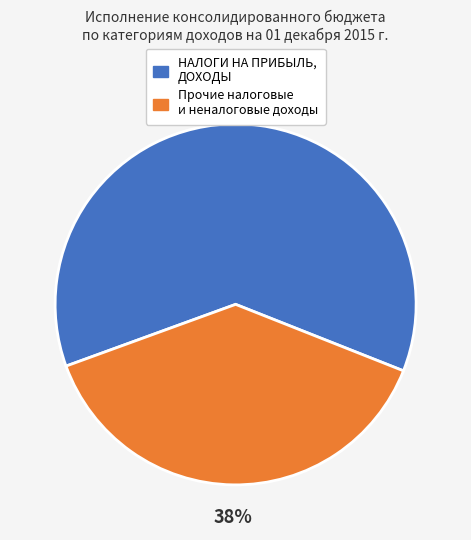

Which slice is the largest?

НАЛОГИ НА ПРИБЫЛЬ, ДОХОДЫ